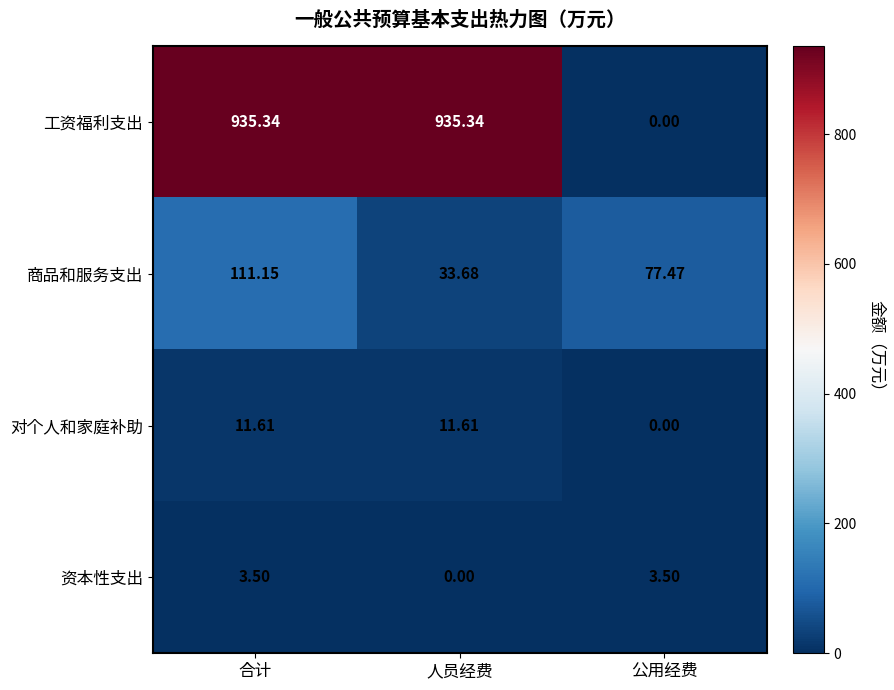

At which label does 商品和服务支出 first exceed 77?

合计